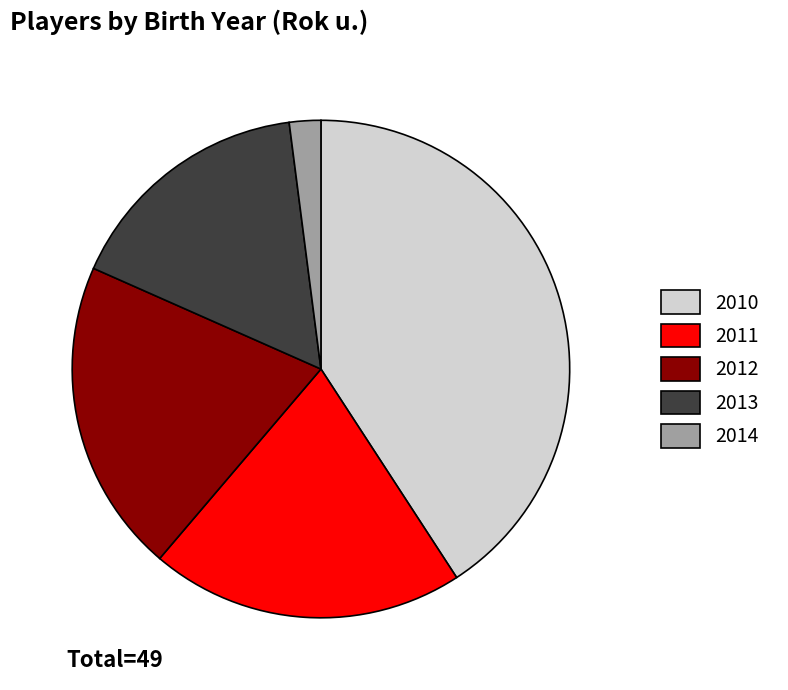

Which has a higher value, 2013 or 2014?

2013